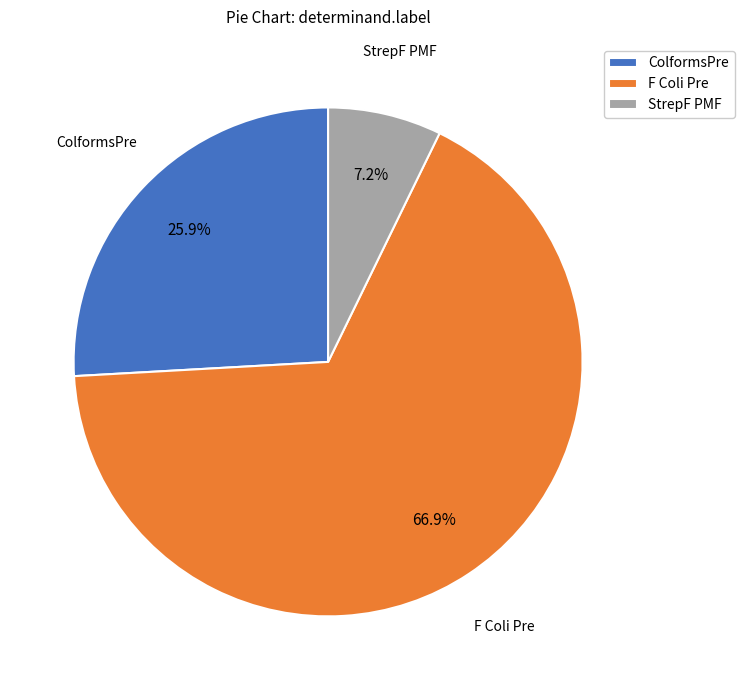

How many segments does this pie chart have?

3